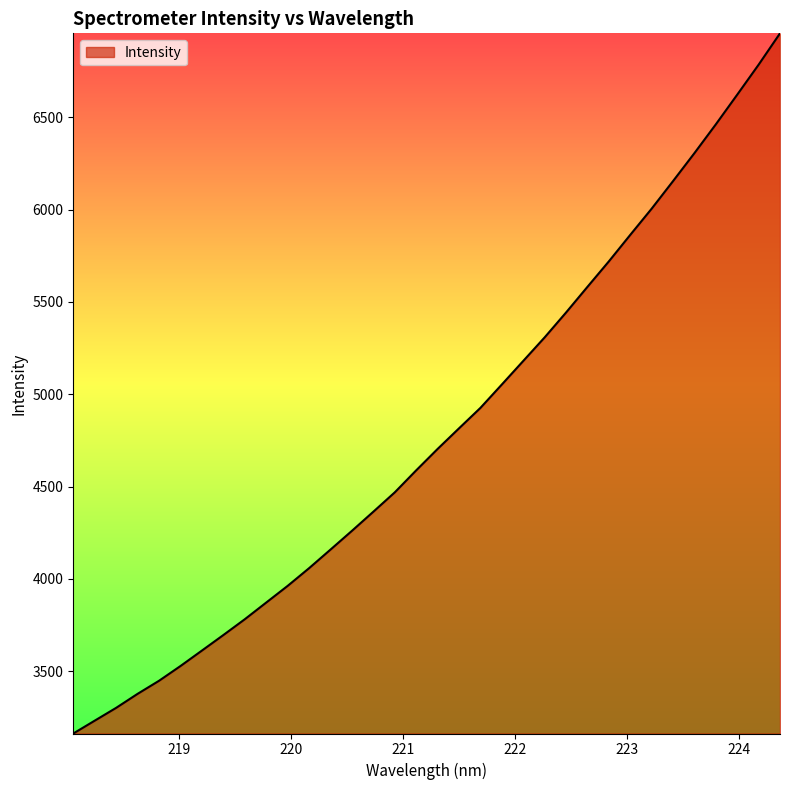

How many categories are shown in the chart?

34